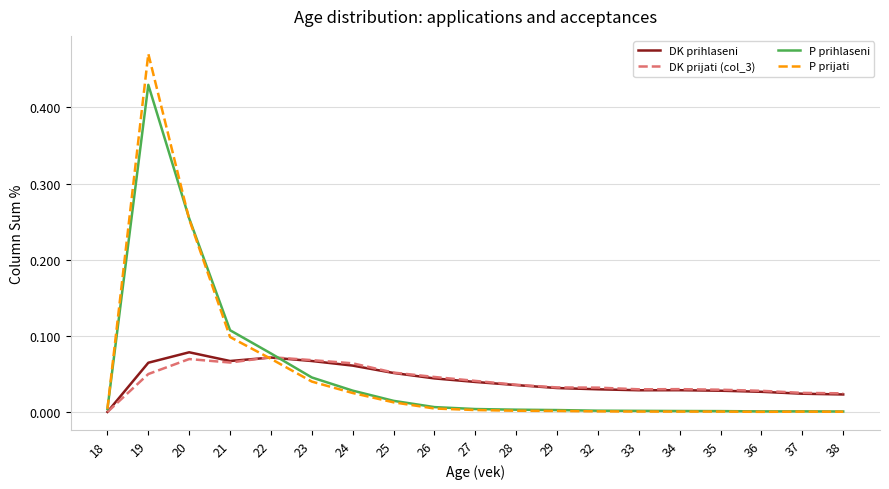

Which series changed the most between 19 and 27?

P prijati